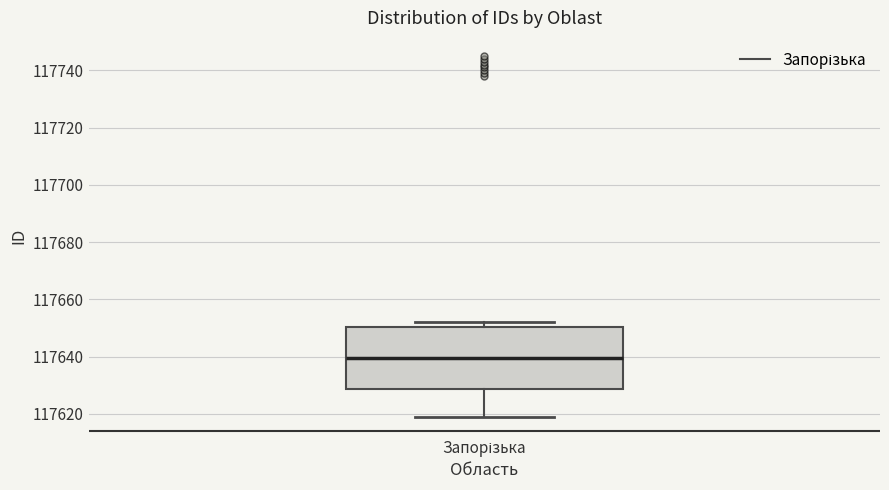

Read this box plot against the y-axis: the position of the median line, the range covered by the box, and the ends of both whiskers. The values are not printed on the chart, so give them approximately, as read against the axis.

median 117640, box 117628 to 117650, whiskers 117620 to 117652